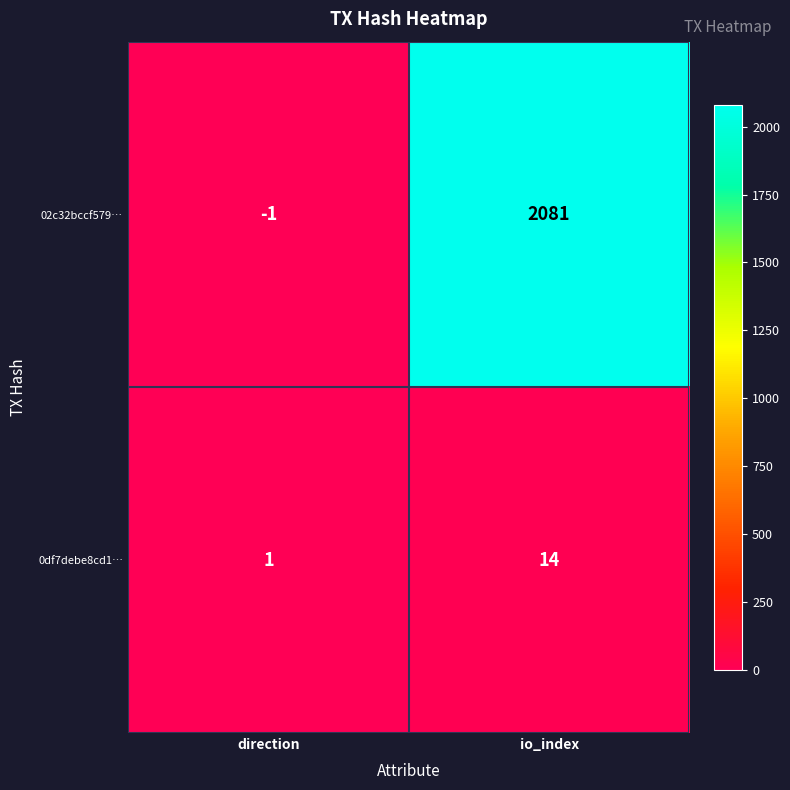

What is the sum of all 0df7debe8cd1… values?

15